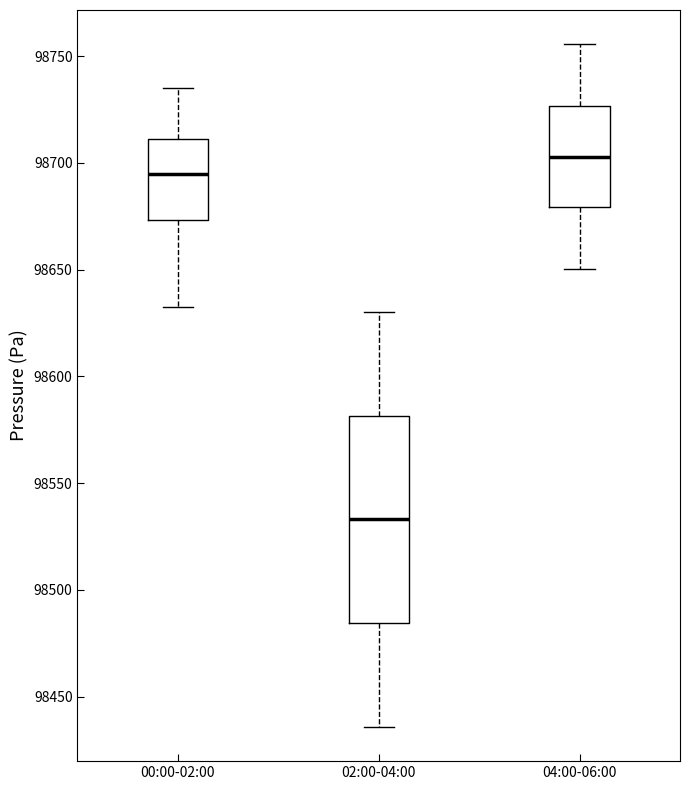

Where is the lower edge of the box for 04:00-06:00 on the y-axis? The values are not printed on the chart, so give them approximately, as read against the axis.

98680